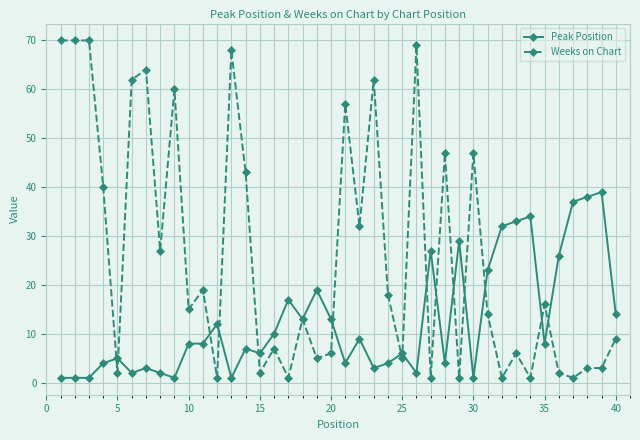

What is the greatest value displayed?

70